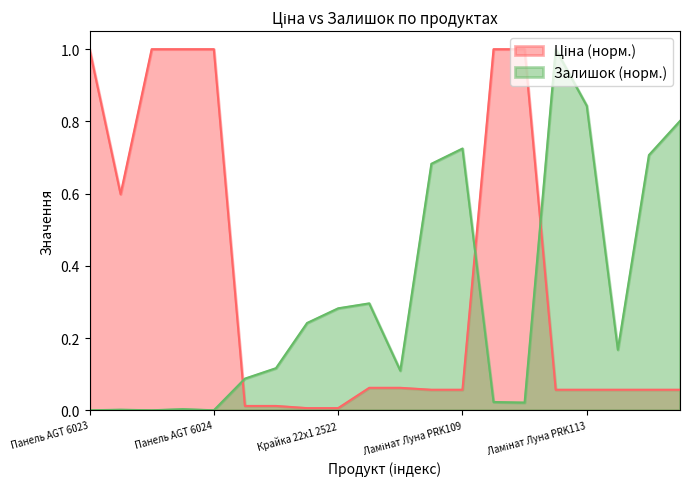

Where is Залишок nearest to the value 0?

Панель AGT 6023